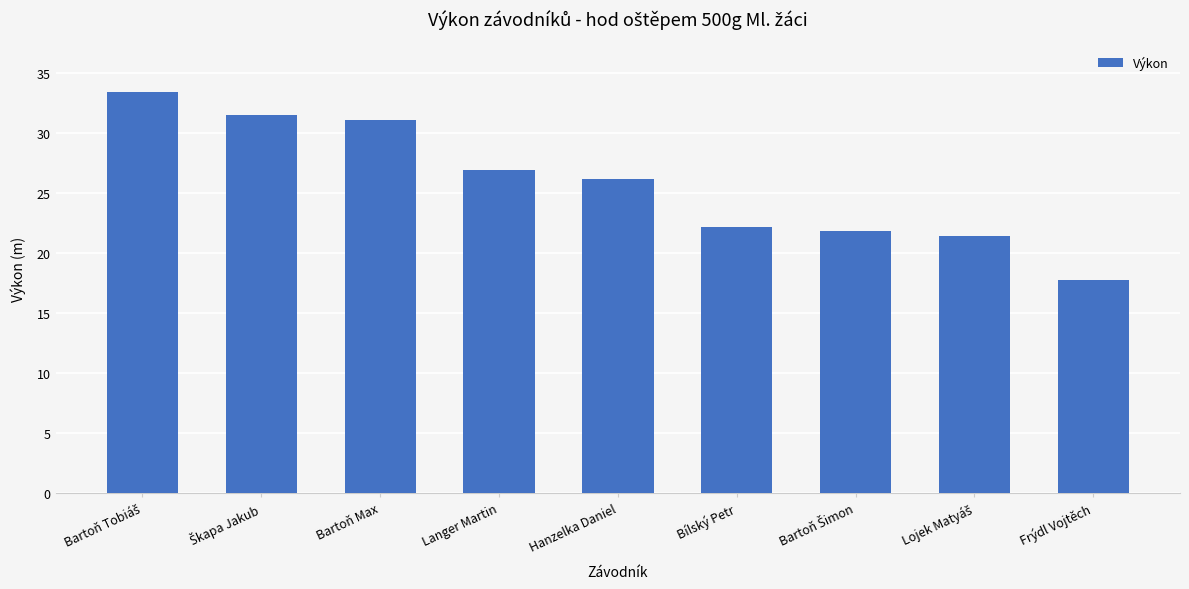

What is the difference between the maximum and second lowest values?

12.0